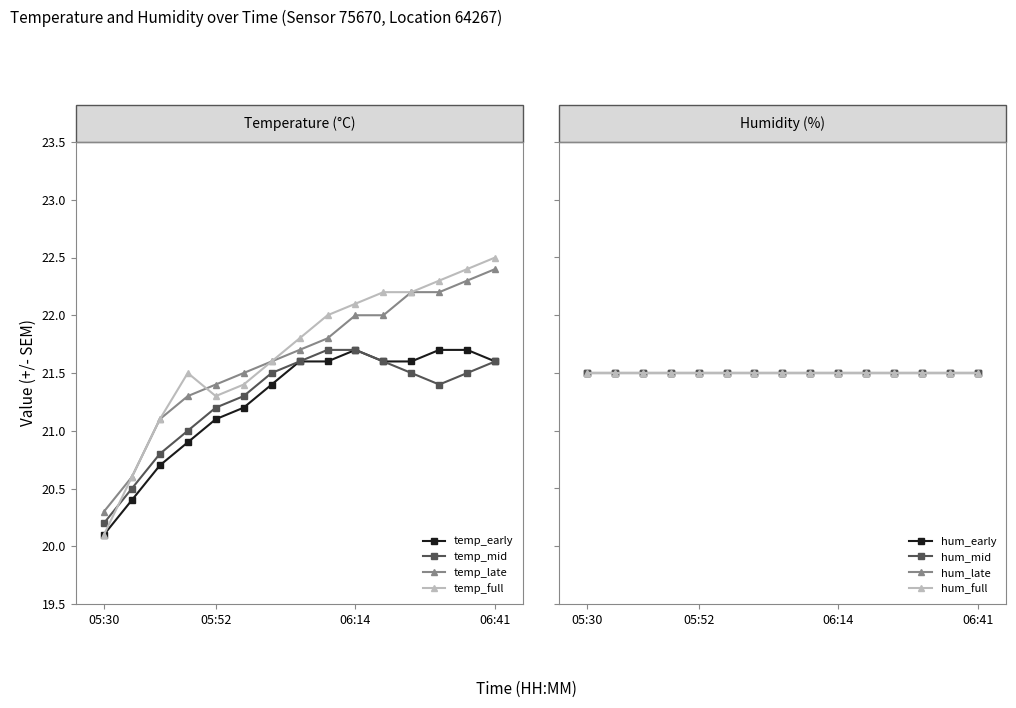

Which category has the lowest value across all series?

05:30